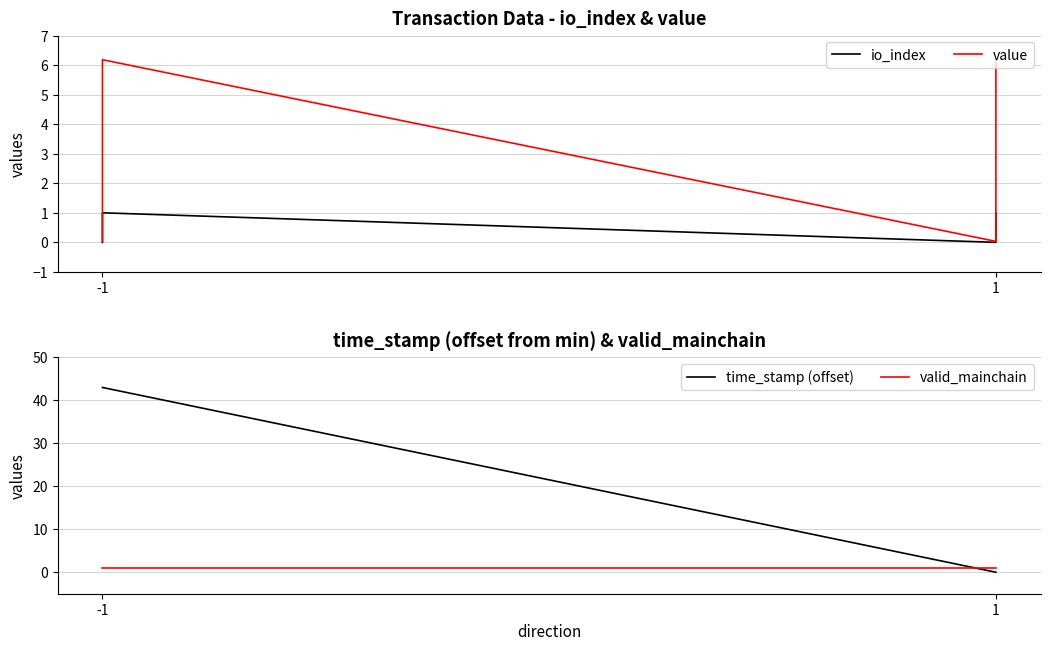

What is the average value of the io_index series?

0.5